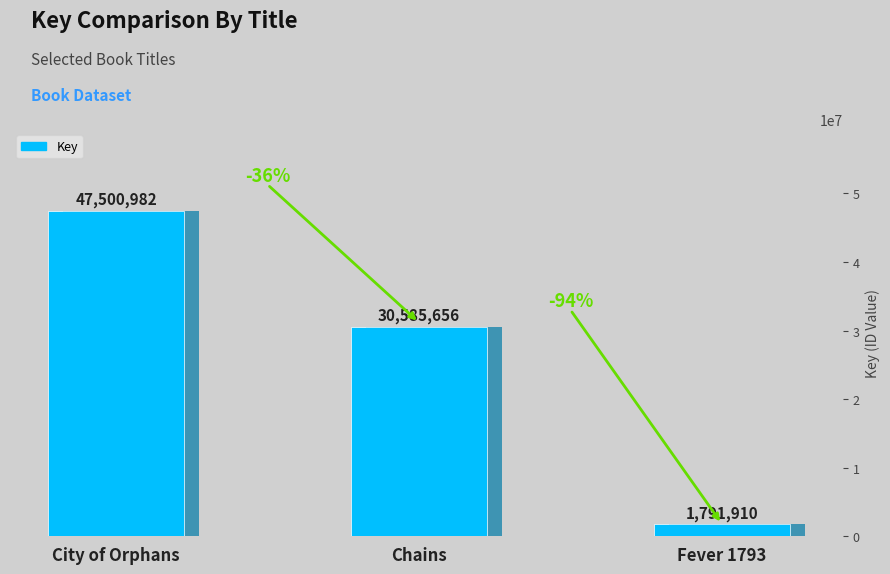

What is the difference between the maximum and minimum values?

45709072